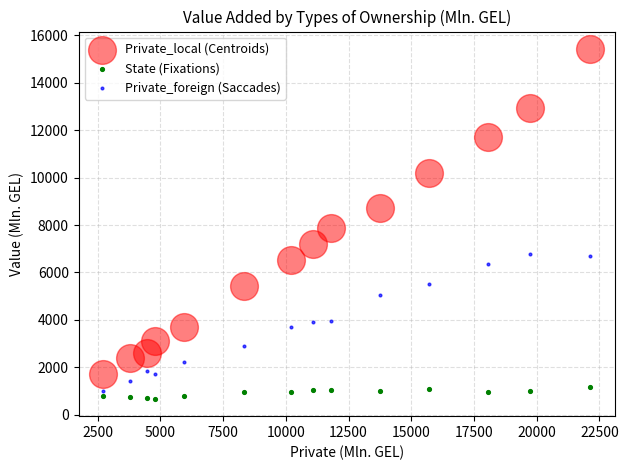

Across all series, what Y value is closest to 8048?

7859.5